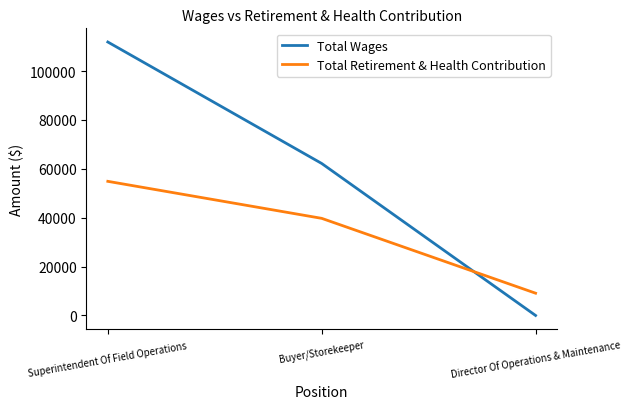

At which label is Total Retirement & Health Contribution closest to 31992?

Buyer/Storekeeper